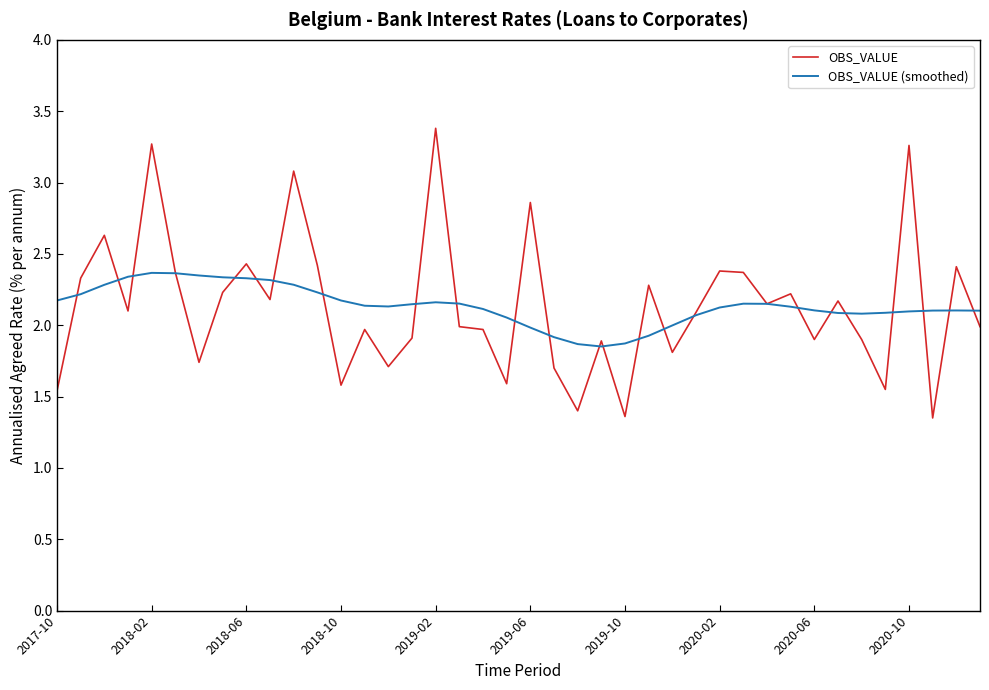

What is the greatest value displayed?

3.4